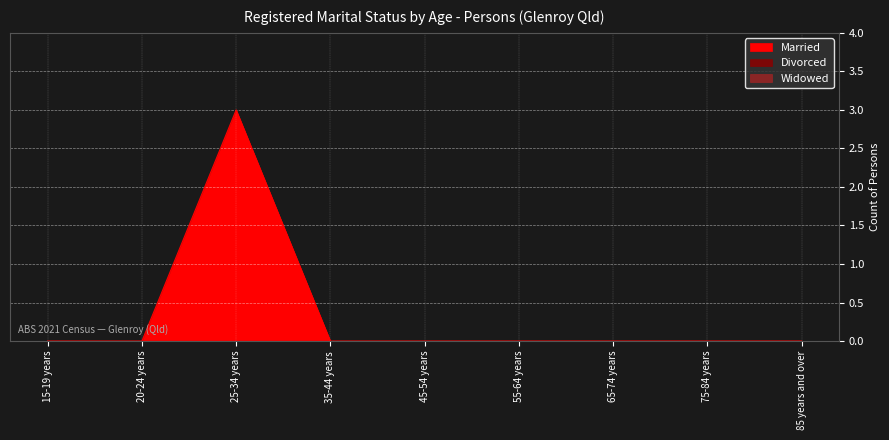

True or false: Widowed has a value of 0 at 55-64 years.

True